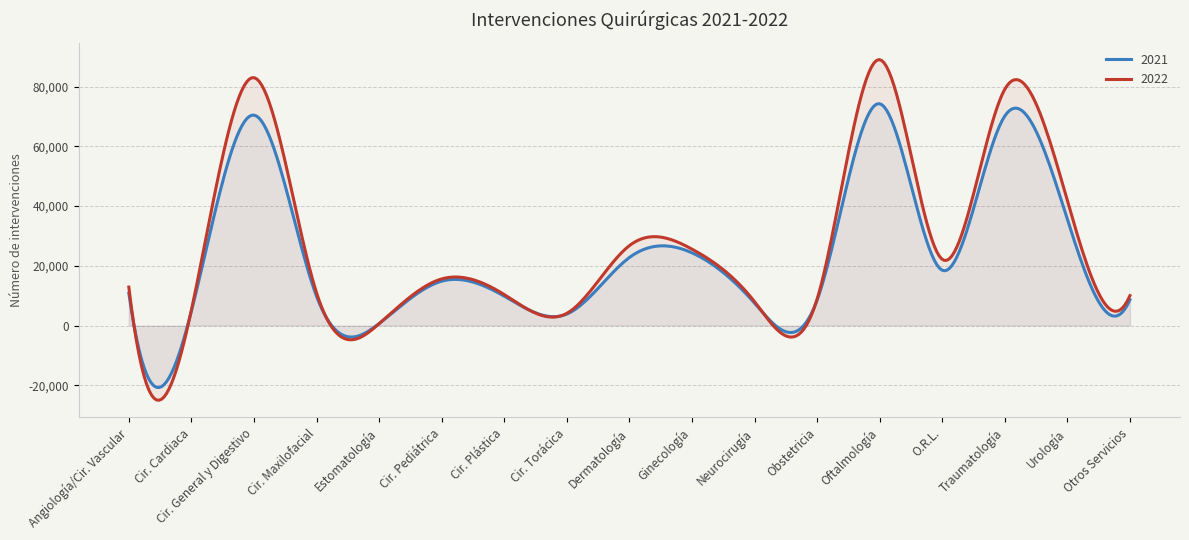

Rank the series by their maximum value, from highest to lowest.

2022, 2021